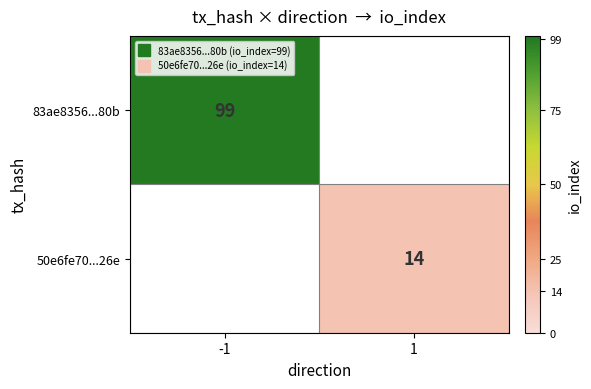

At which category does the chart reach its peak across all series?

-1